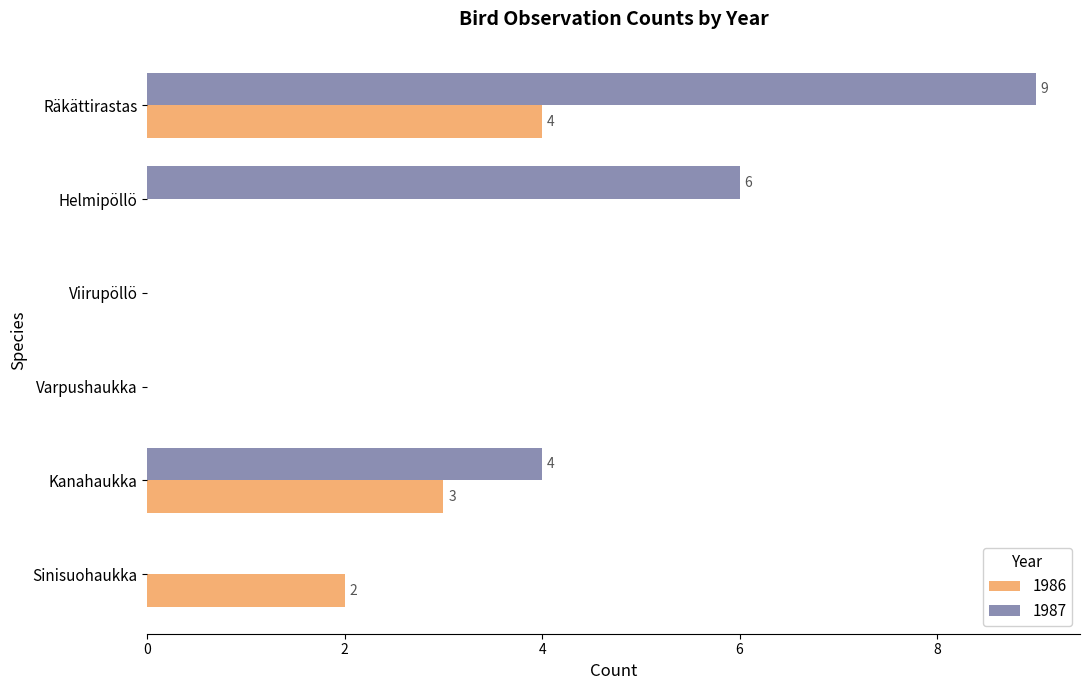

The 1986 series shows 7 at Räkättirastas. True or false?

False